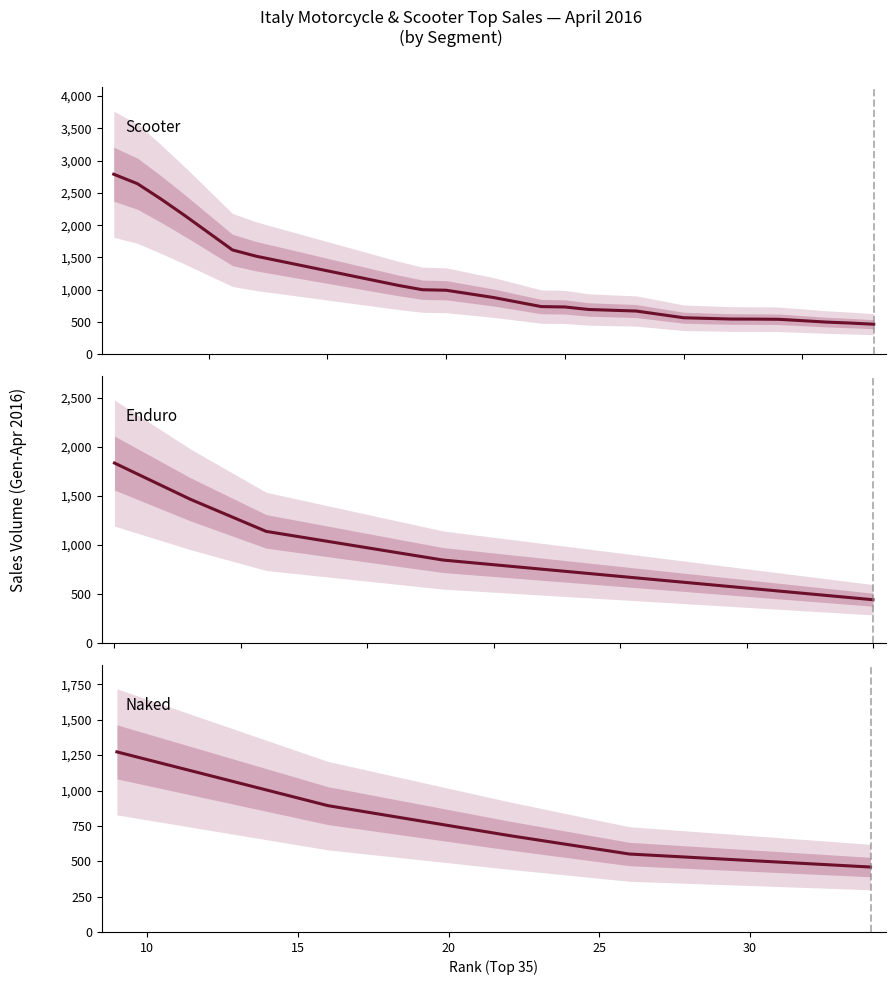

The Scooter series shows 154 at 14. True or false?

False